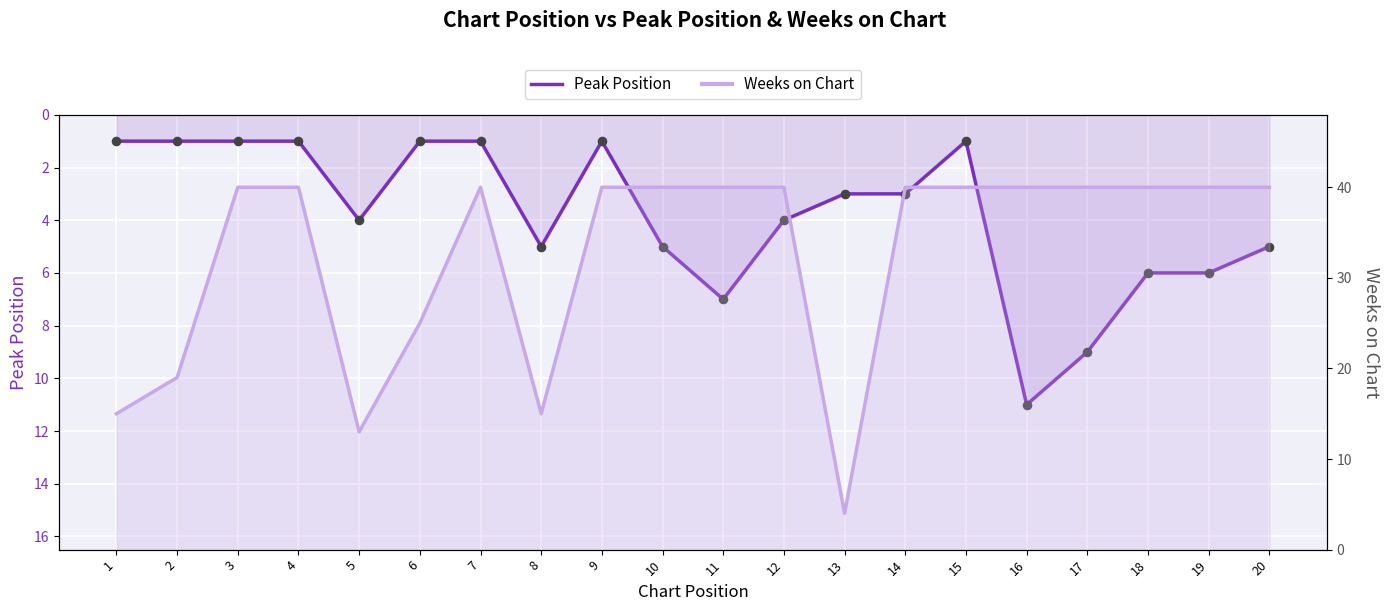

Between 7 and 2, which is larger?

7